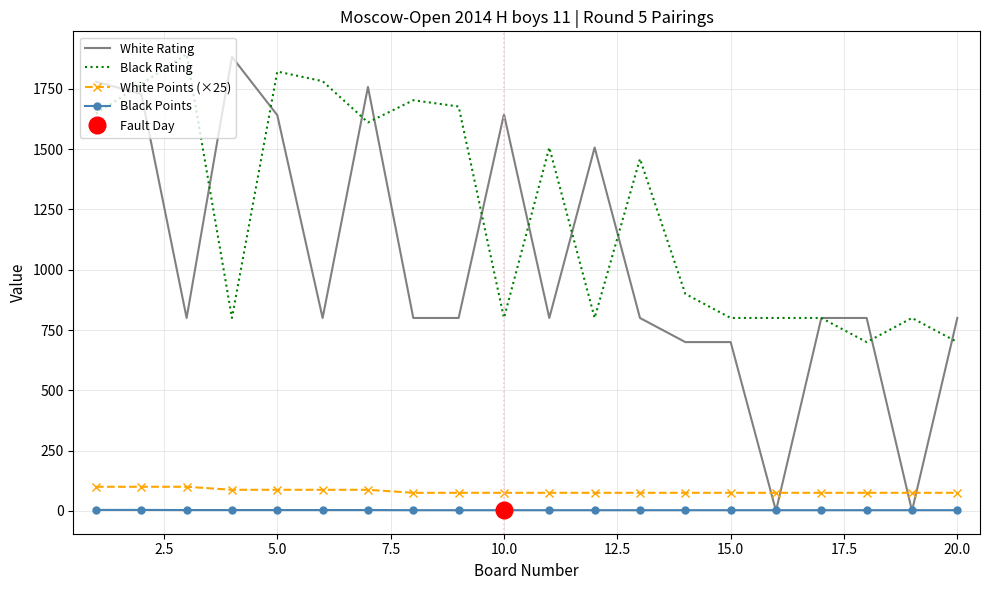

What is the minimum value for Black Rating?

700.0